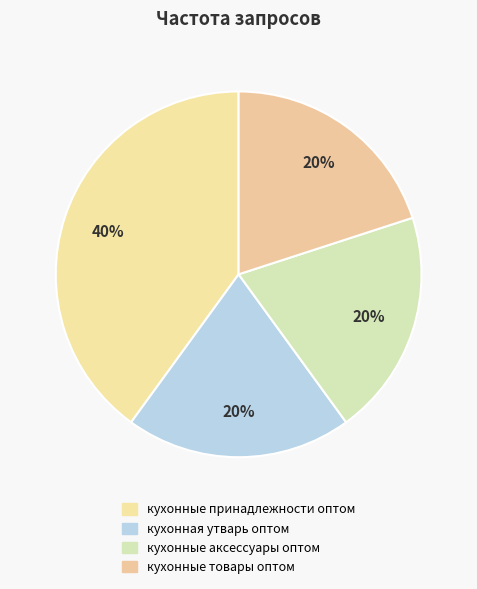

Does any single category account for the majority?

No